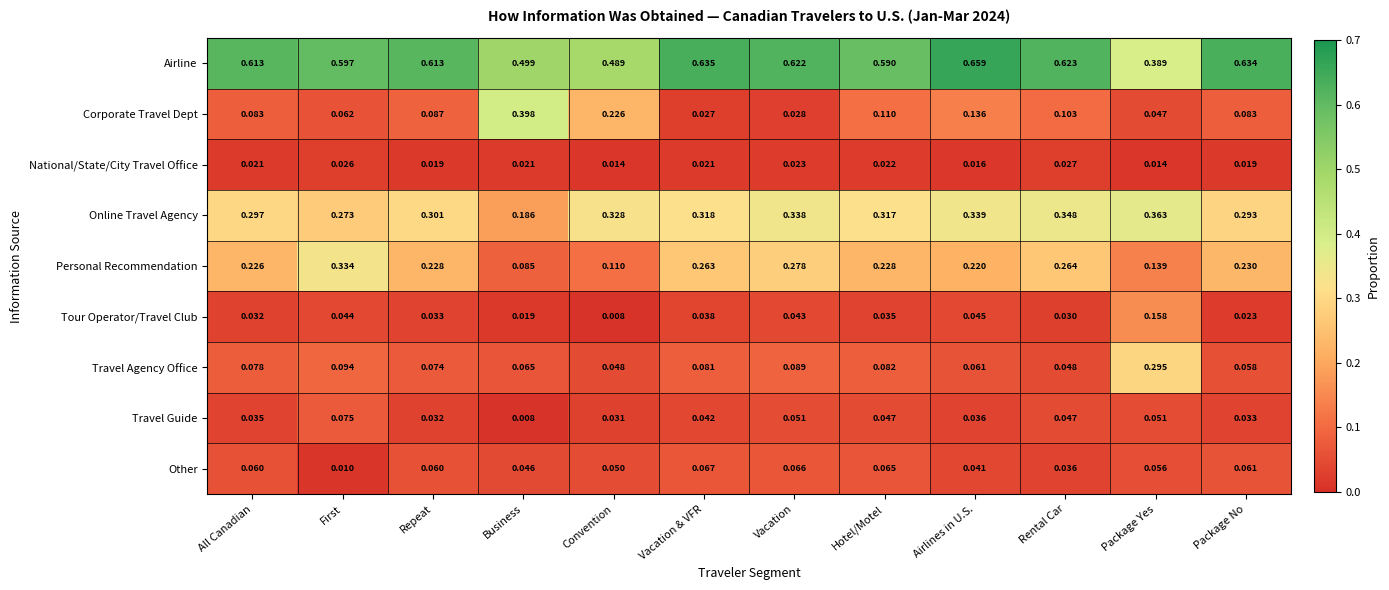

Which series has the largest range (max minus min)?

Corporate Travel Dept